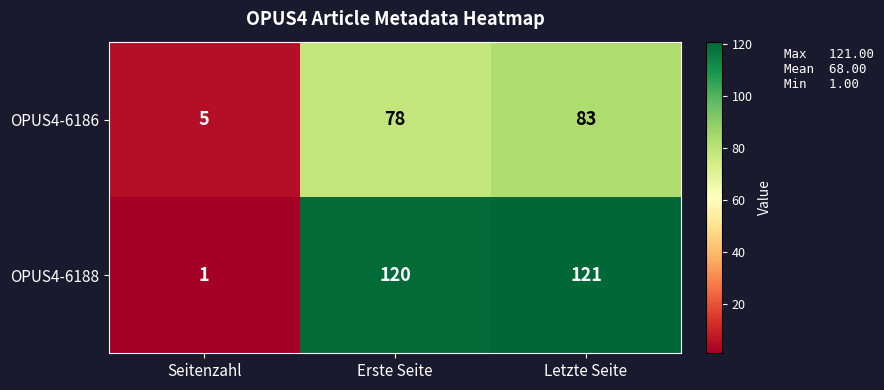

List the series in order of their overall mean, lowest first.

OPUS4-6186, OPUS4-6188